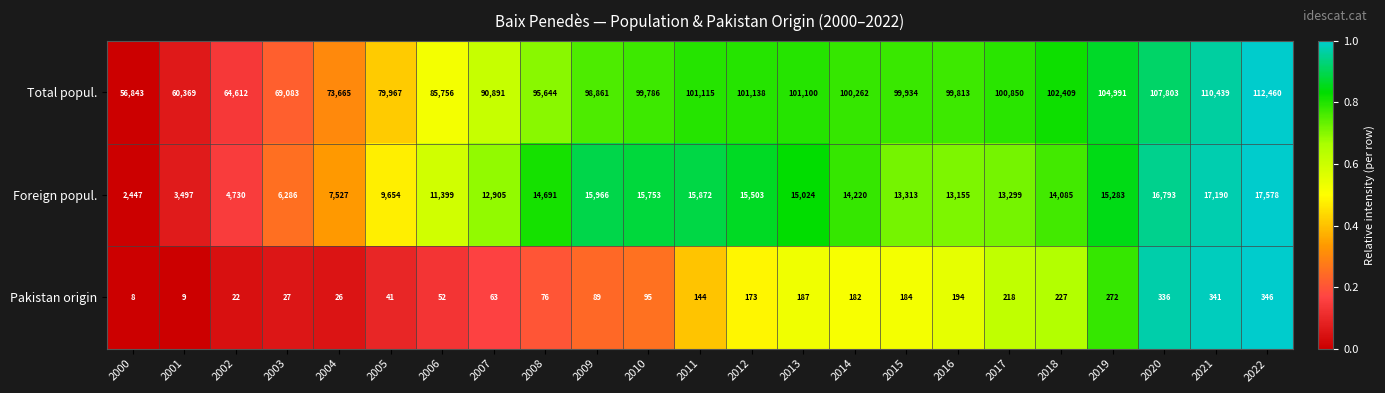

Which series has the largest range (max minus min)?

Total popul.